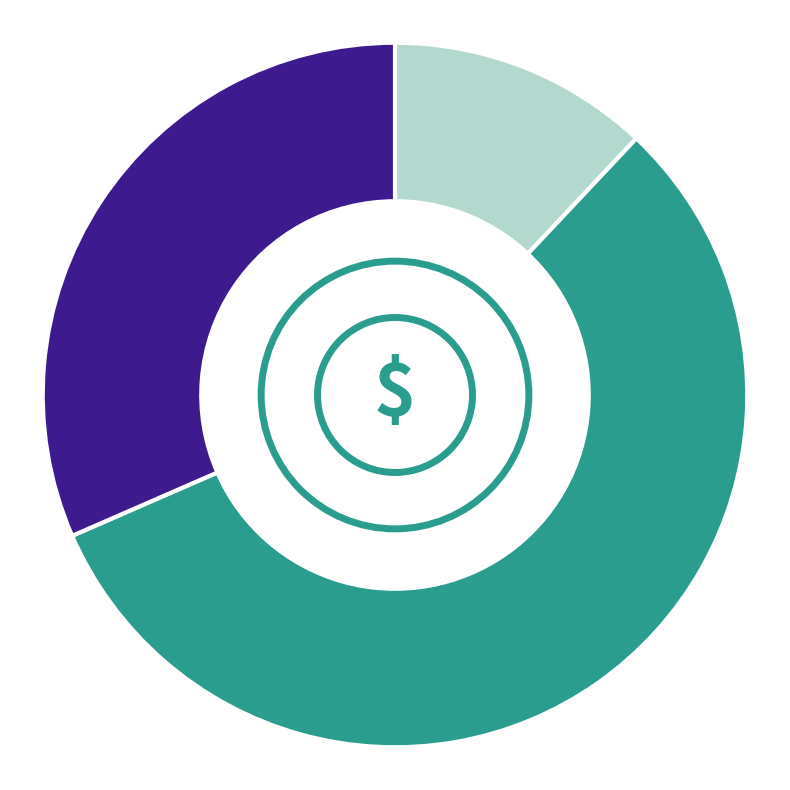

Does any single category account for the majority?

Yes